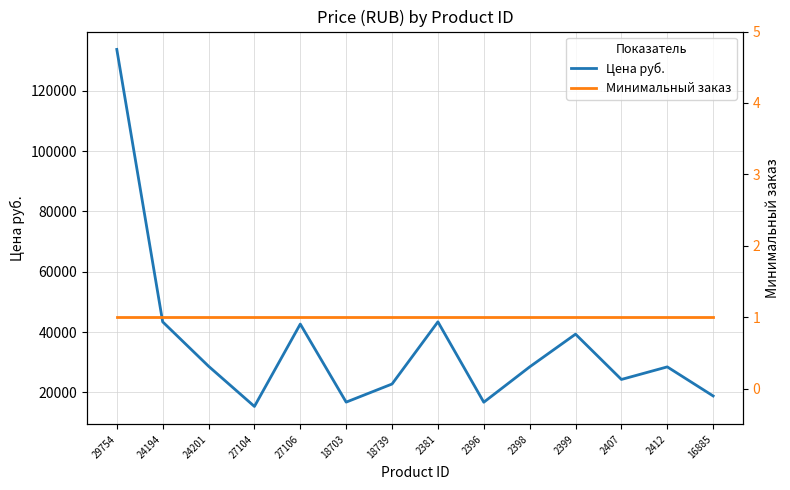

What is the difference between the second highest and minimum values in the Цена руб. series?

28050.0